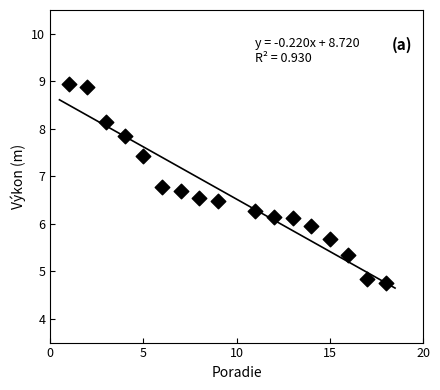

What is the range of X values (max minus min)?

17.0